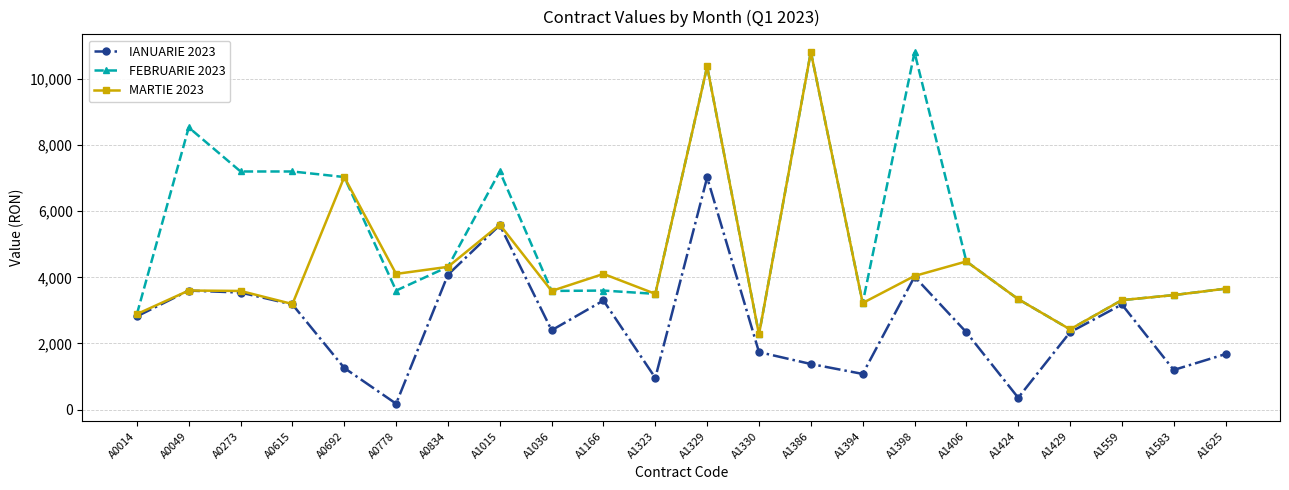

What is the difference between the maximum and minimum values in the IANUARIE 2023 series?

6840.0